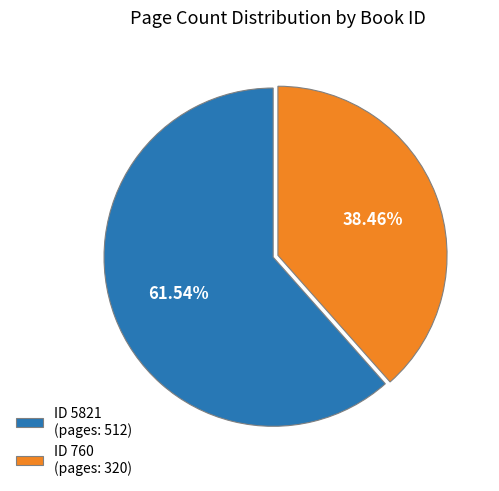

Rank the categories by value from lowest to highest.

ID 760 (pages: 320), ID 5821 (pages: 512)